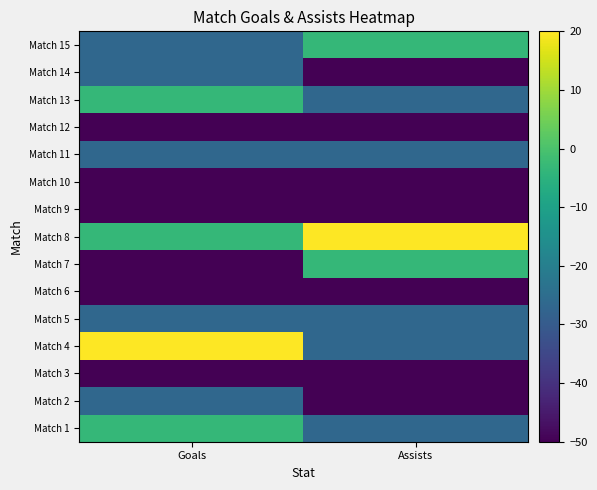

Rank the series at Goals from lowest to highest value.

Match 3, Match 6, Match 7, Match 9, Match 10, Match 12, Match 2, Match 5, Match 11, Match 14, Match 15, Match 1, Match 8, Match 13, Match 4